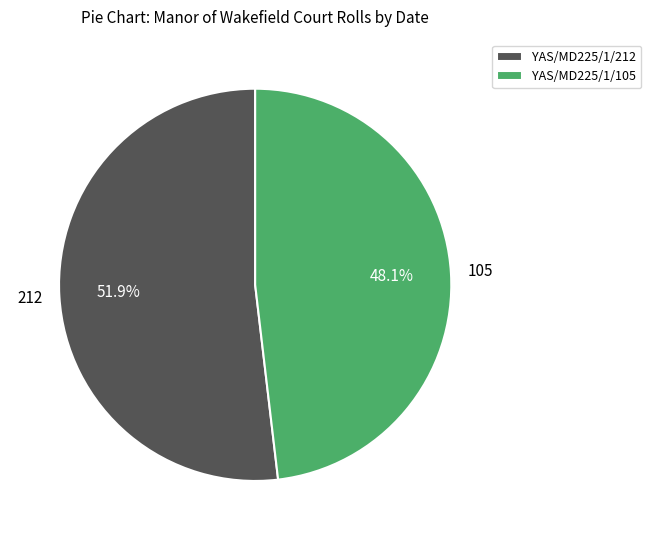

What is the smallest slice in the pie chart?

YAS/MD225/1/105